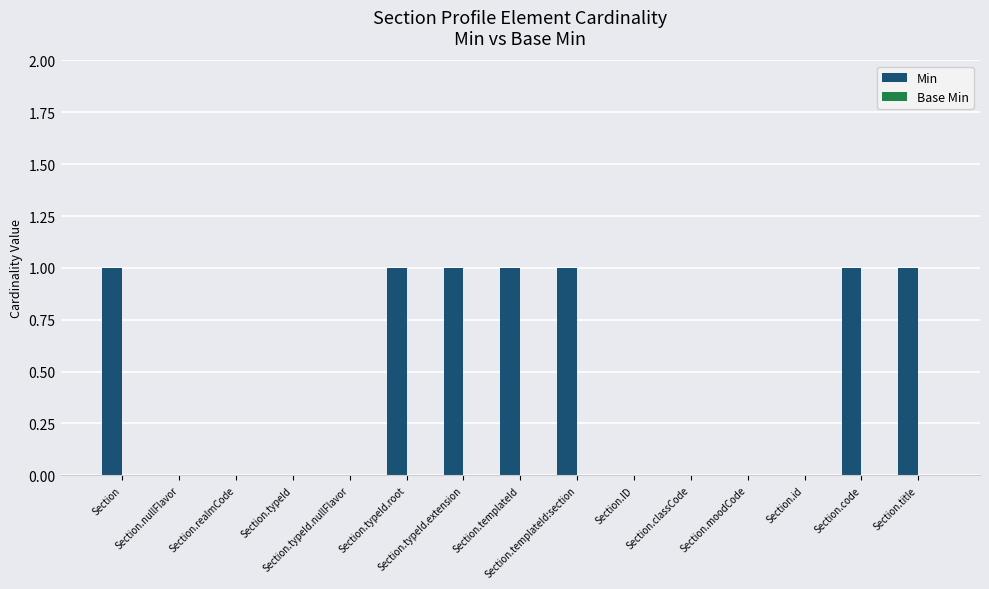

What is the sum of all values?

7